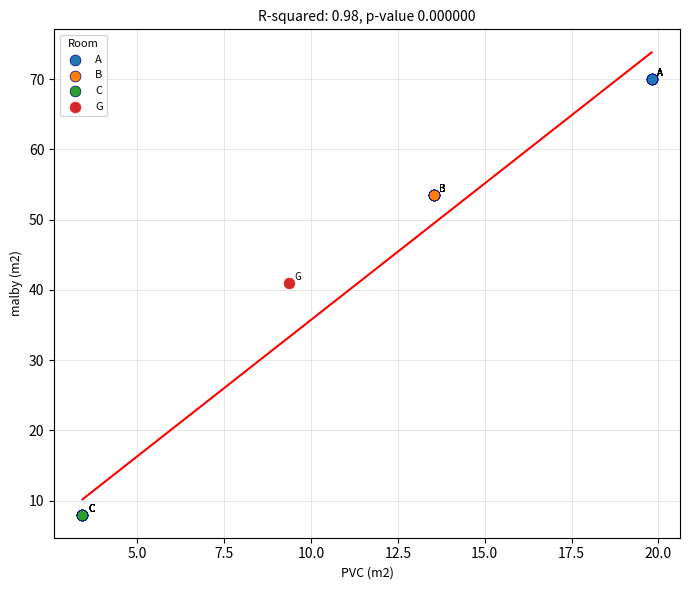

Which series reaches the maximum Y coordinate?

A